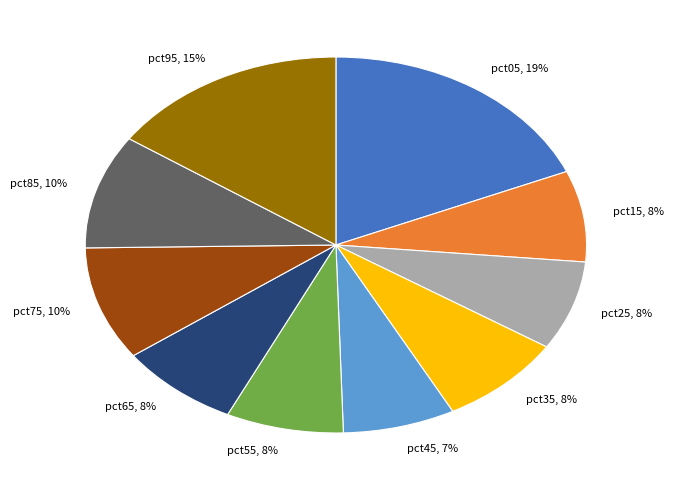

Do pct25, 8% and pct35, 8% together represent more than half of the pie?

No